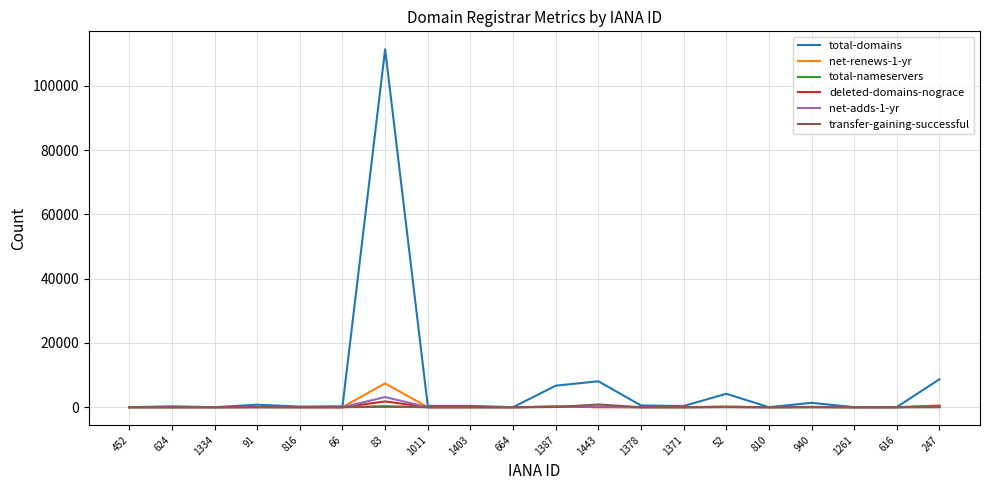

What is the difference between the highest and lowest values at 1011?

403